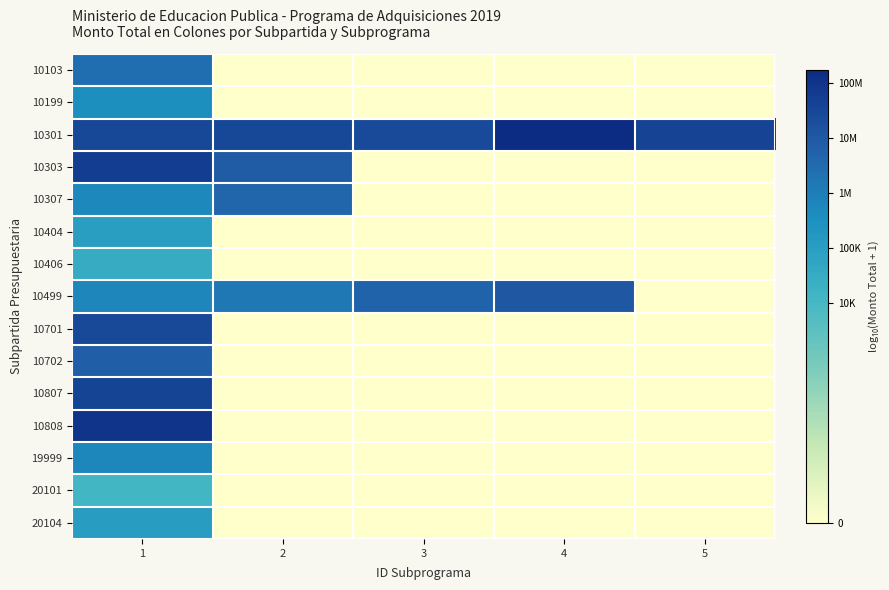

Reading left to right, extract all data points from this chart.

10103: 1=6.4	2=0.0	3=0.0	4=0.0	5=0.0
10199: 1=5.5	2=0.0	3=0.0	4=0.0	5=0.0
10301: 1=7.5	2=7.5	3=7.4	4=8.2	5=7.6
10303: 1=7.7	2=6.9	3=0.0	4=0.0	5=0.0
10307: 1=5.7	2=6.7	3=0.0	4=0.0	5=0.0
10404: 1=5.0	2=0.0	3=0.0	4=0.0	5=0.0
10406: 1=4.5	2=0.0	3=0.0	4=0.0	5=0.0
10499: 1=5.8	2=6.2	3=6.7	4=7.0	5=0.0
10701: 1=7.5	2=0.0	3=0.0	4=0.0	5=0.0
10702: 1=6.8	2=0.0	3=0.0	4=0.0	5=0.0
10807: 1=7.5	2=0.0	3=0.0	4=0.0	5=0.0
10808: 1=8.0	2=0.0	3=0.0	4=0.0	5=0.0
19999: 1=5.8	2=0.0	3=0.0	4=0.0	5=0.0
20101: 1=4.1	2=0.0	3=0.0	4=0.0	5=0.0
20104: 1=5.1	2=0.0	3=0.0	4=0.0	5=0.0